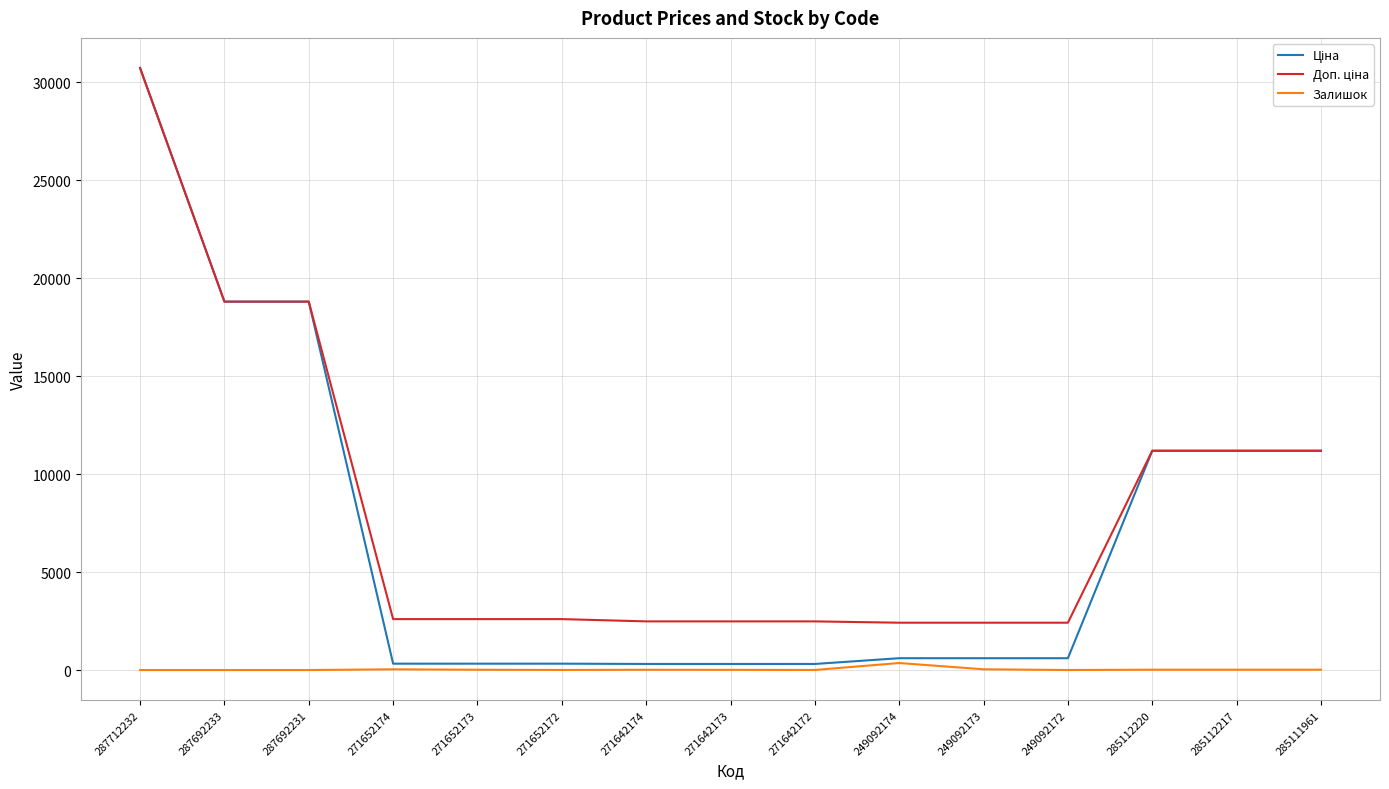

At which category does the chart reach its peak across all series?

287712232